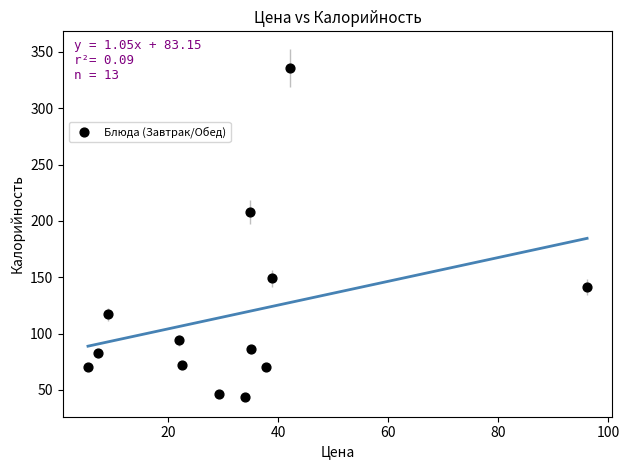

What is the range of Y values (max minus min)?

291.8